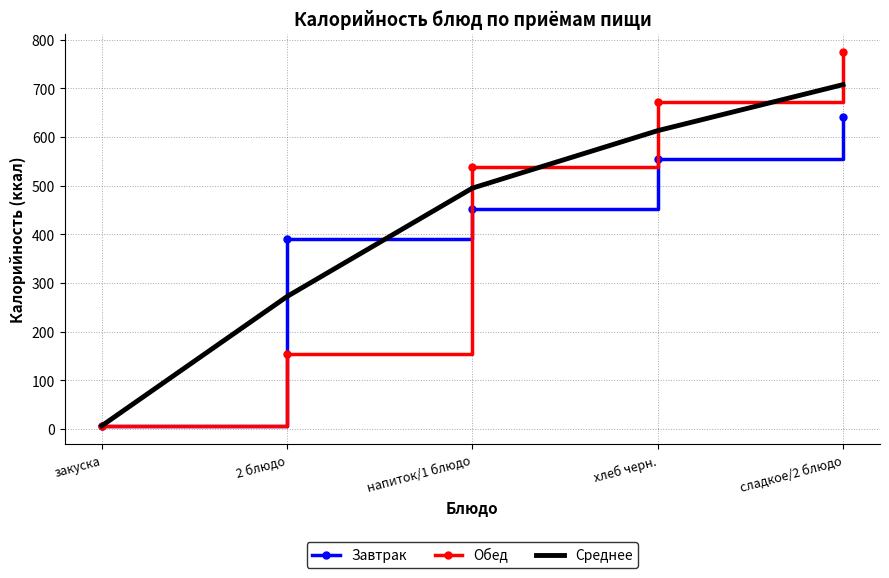

Reading left to right, transcribe all the data shown in this chart.

Завтрак: 7.0	390.0	452.0	555.0	641.0
Обед: 7.0	155.0	538.0	671.0	774.0
Среднее: 7.0	272.5	495.0	613.0	707.5